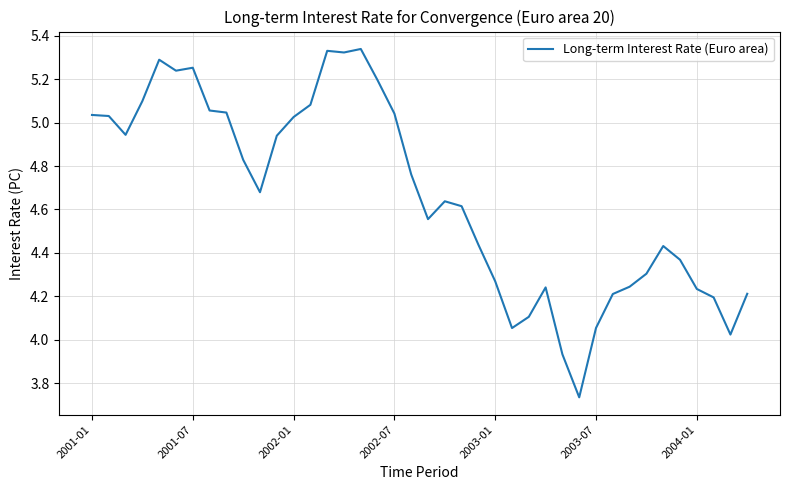

What is the difference between the maximum and minimum values?

1.6